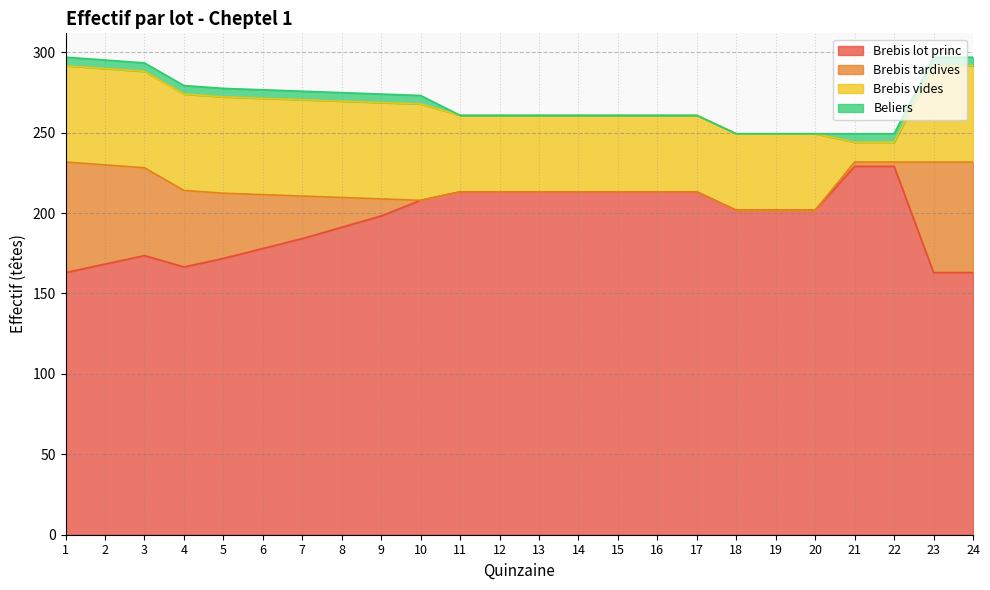

True or false: Brebis vides has more than 2 interior local peaks.

False